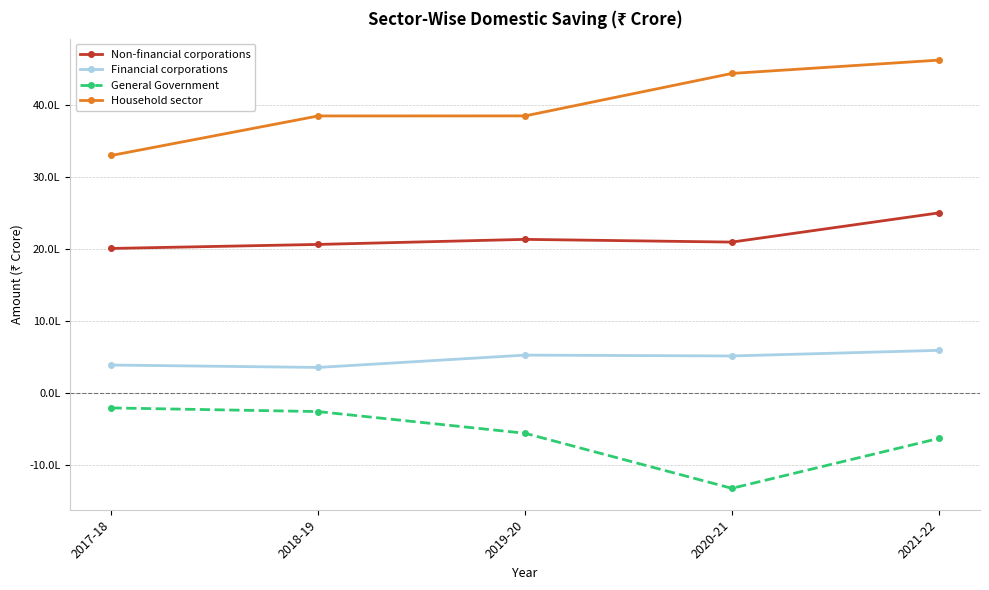

What are all the series names shown in the legend?

Non-financial corporations, Financial corporations, General Government, Household sector